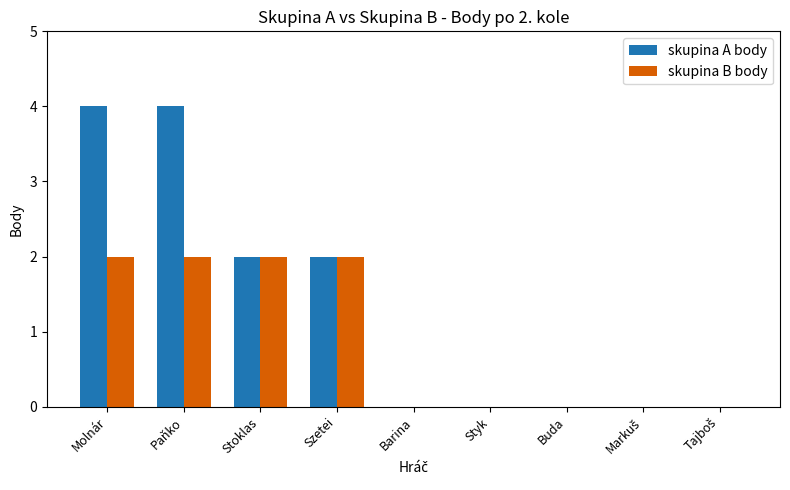

What is the total value across all series at Stoklas?

4